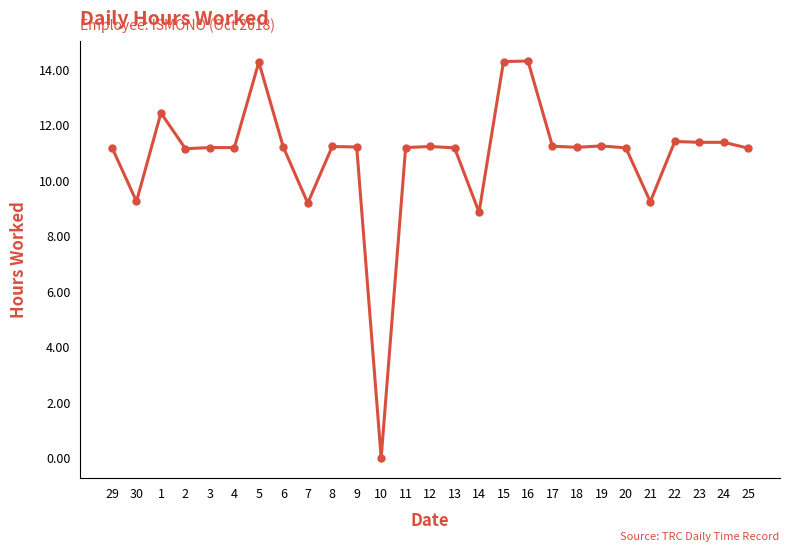

Where is the data nearest to the value 7?

14